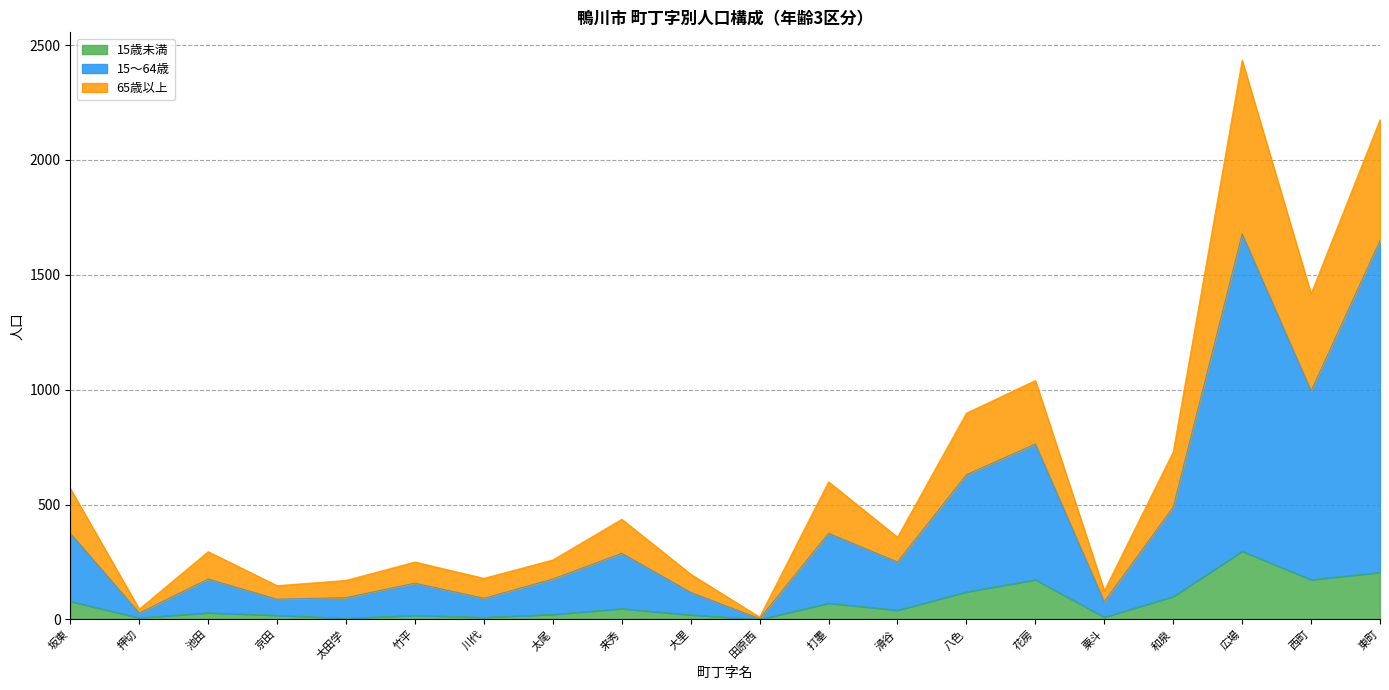

In 65歳以上, how many points are higher than both neighbors (excluding endpoints)?

6